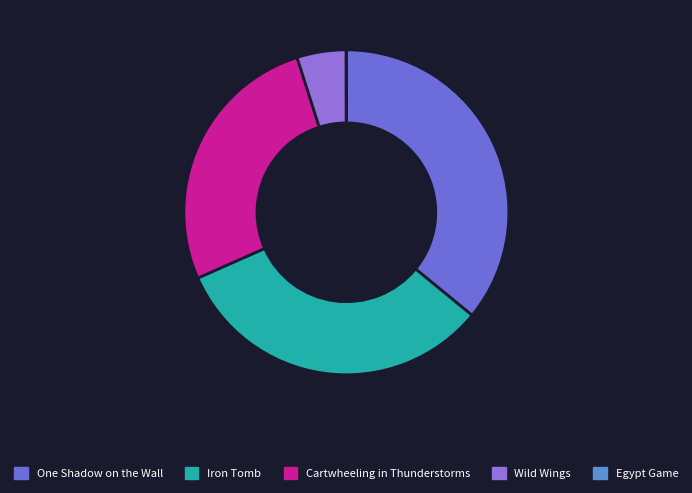

Does One Shadow on the Wall account for over 50% of the chart?

No